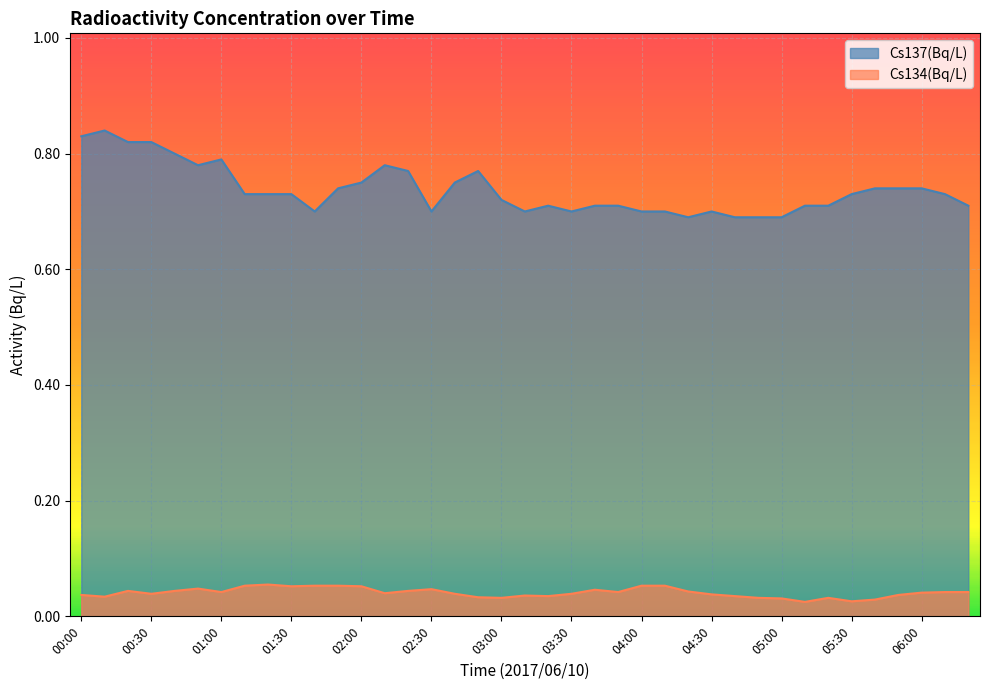

What is the lowest value of the Cs137(Bq/L) series?

0.7